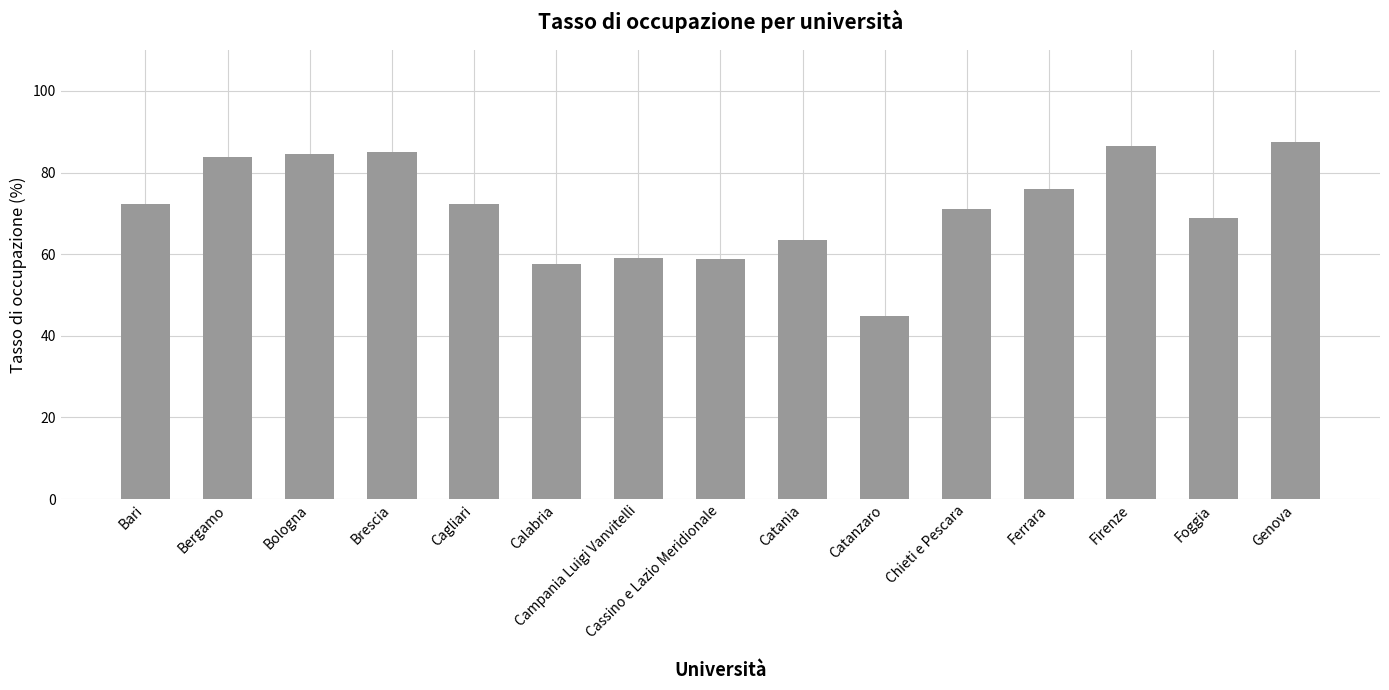

What is the change in value from Catania to Catanzaro?

-18.7